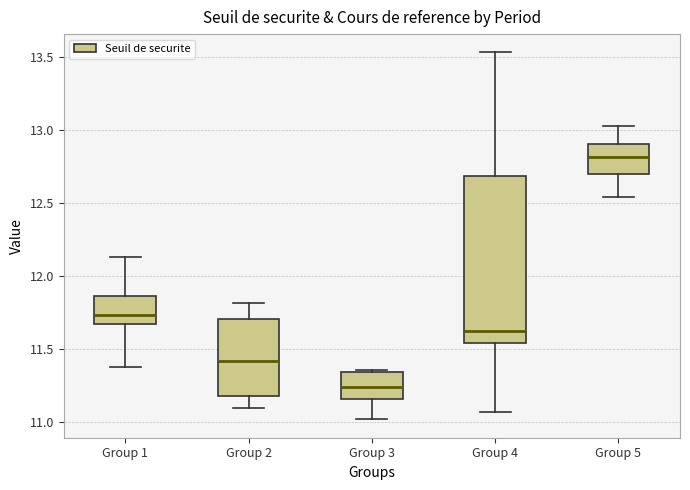

Which box has the highest median line?

Group 5